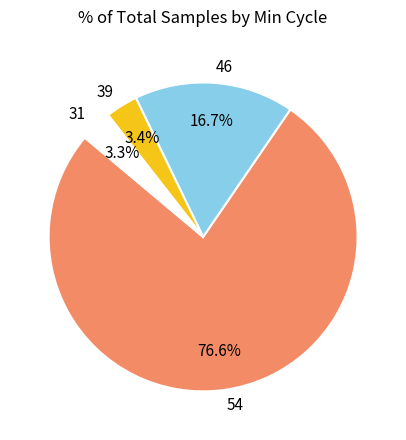

The 46 slice represents 2% of the pie. True or false?

False